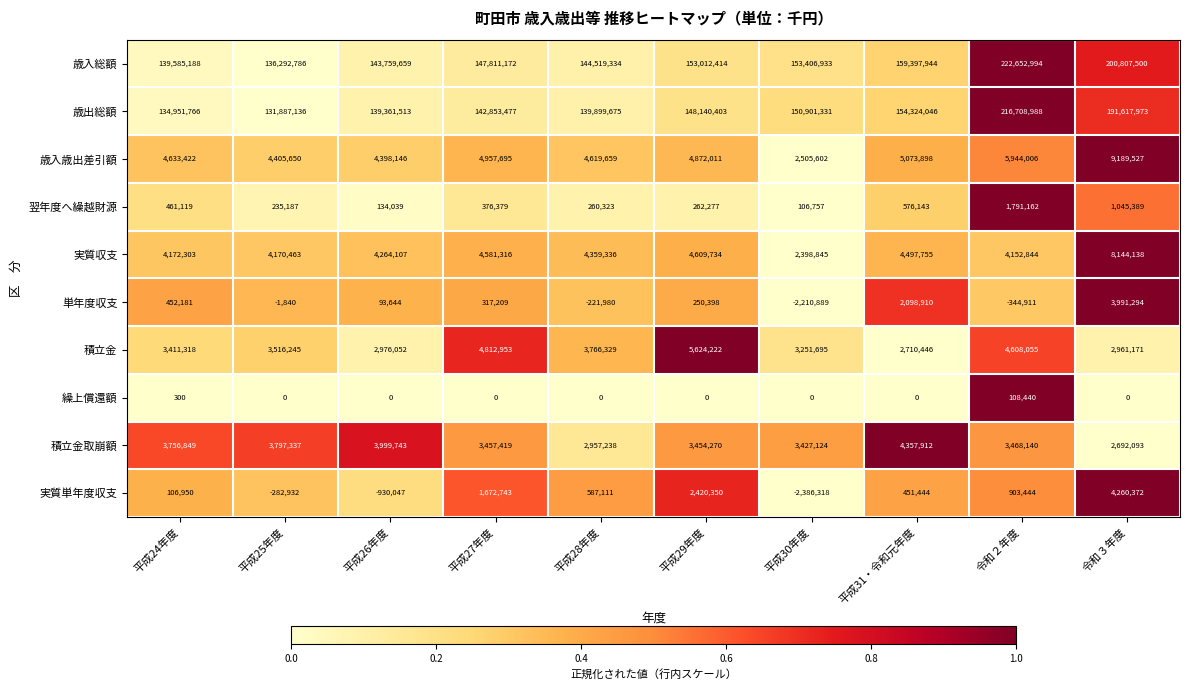

What is the sum of the 実質単年度収支 values at 平成26年度 and 平成25年度?

-1212979